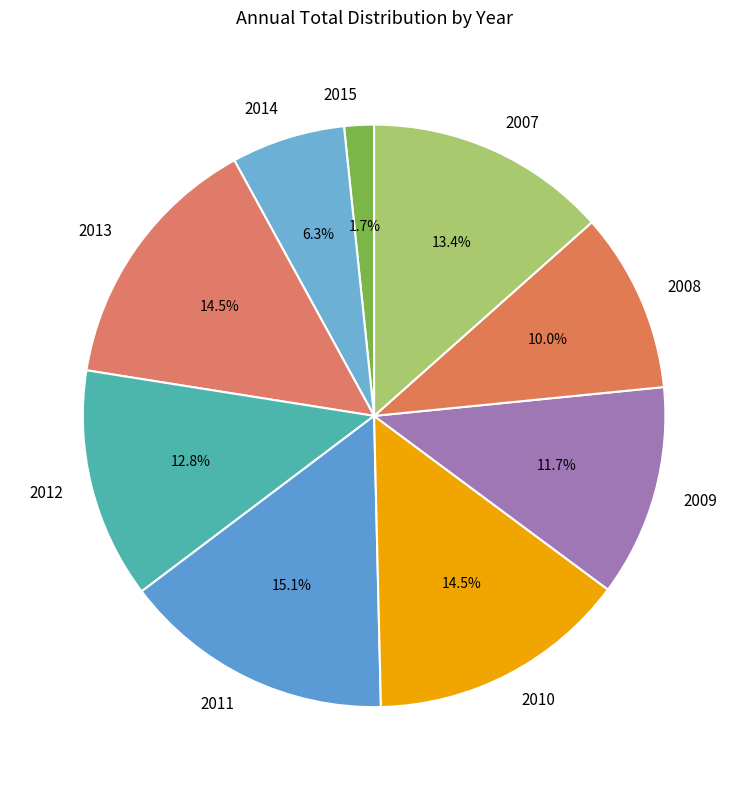

Count the number of slices in the pie.

9